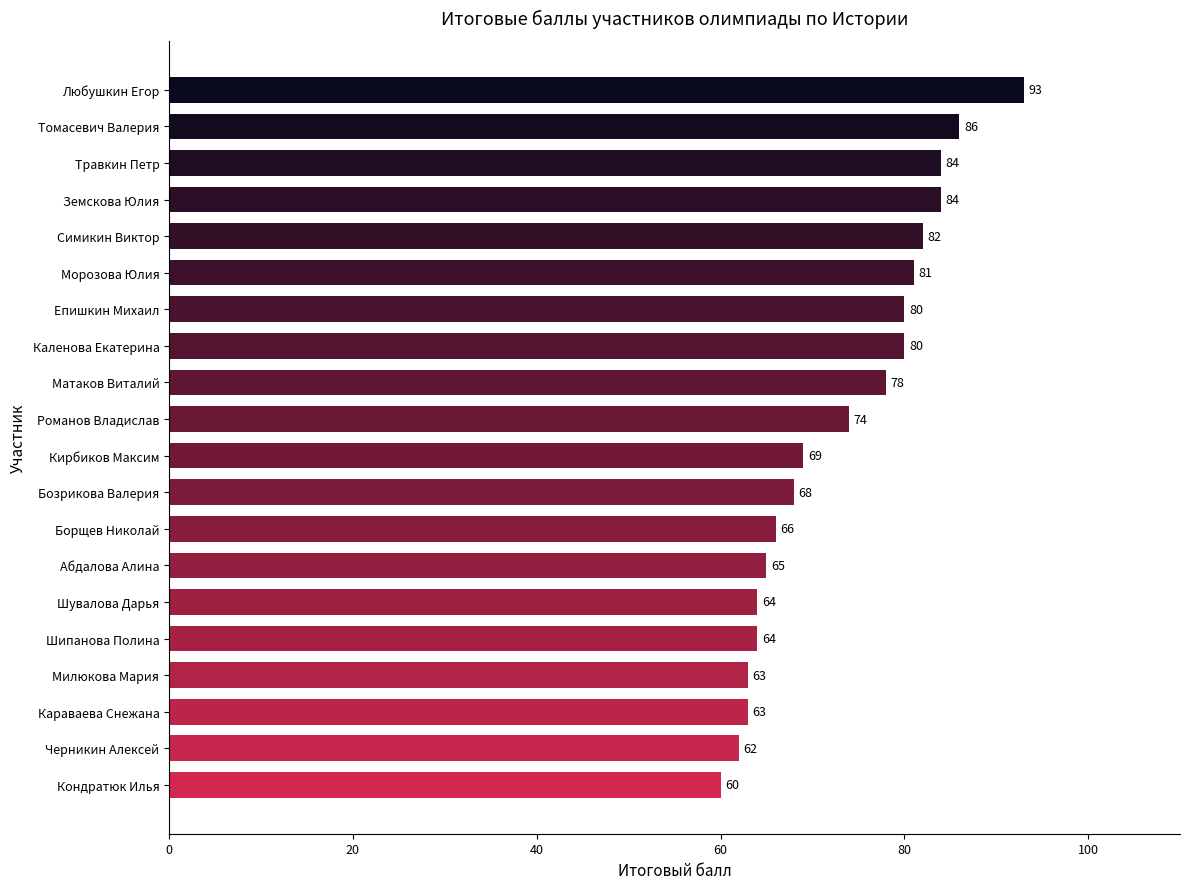

Reading top to bottom, transcribe all the data shown in this chart.

Любушкин Егор=93	Томасевич Валерия=86	Травкин Петр=84	Земскова Юлия=84	Симикин Виктор=82	Морозова Юлия=81	Епишкин Михаил=80	Каленова Екатерина=80	Матаков Виталий=78	Романов Владислав=74	Кирбиков Максим=69	Бозрикова Валерия=68	Борщев Николай=66	Абдалова Алина=65	Шувалова Дарья=64	Шипанова Полина=64	Милюкова Мария=63	Караваева Снежана=63	Черникин Алексей=62	Кондратюк Илья=60